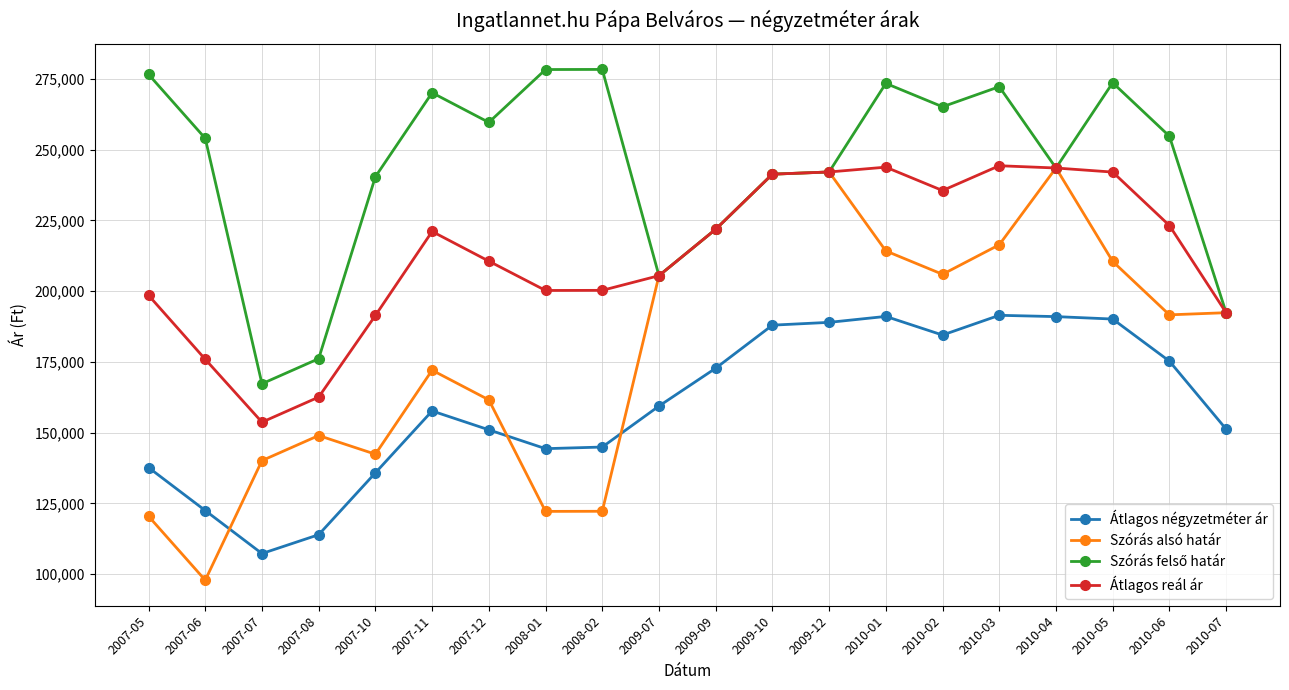

True or false: Szórás alsó határ and Átlagos négyzetméter ár intersect in this chart.

True